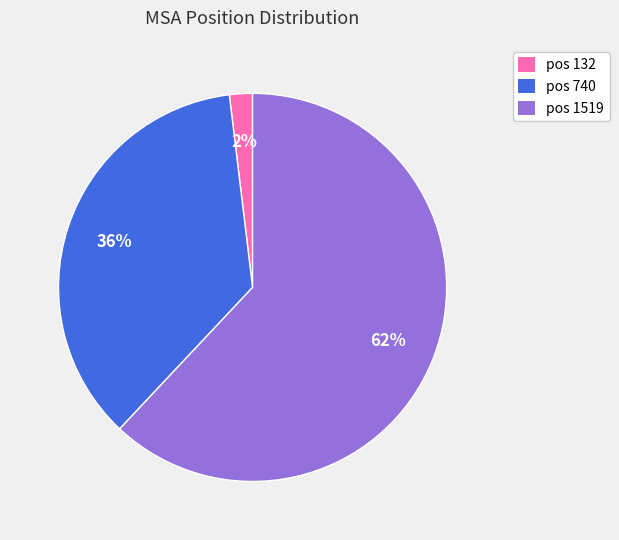

To the nearest percent, what is the difference between the largest and smallest slice percentages?

60%